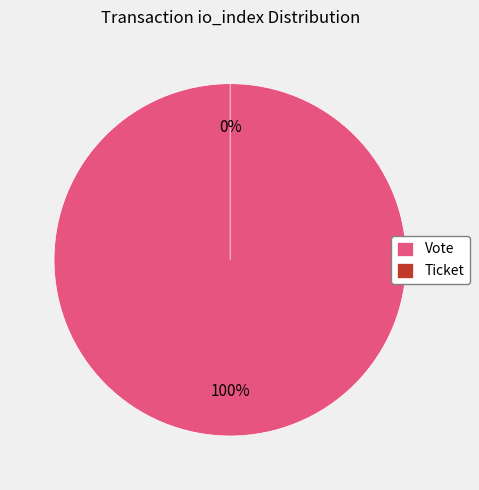

To the nearest percent, what portion does Vote (io_index=1) represent?

100%